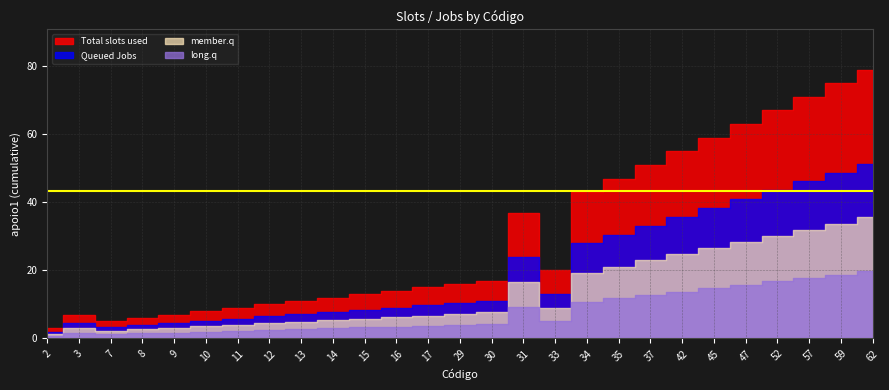

What is the approximate value of member.q at 13, to the nearest 10?

10